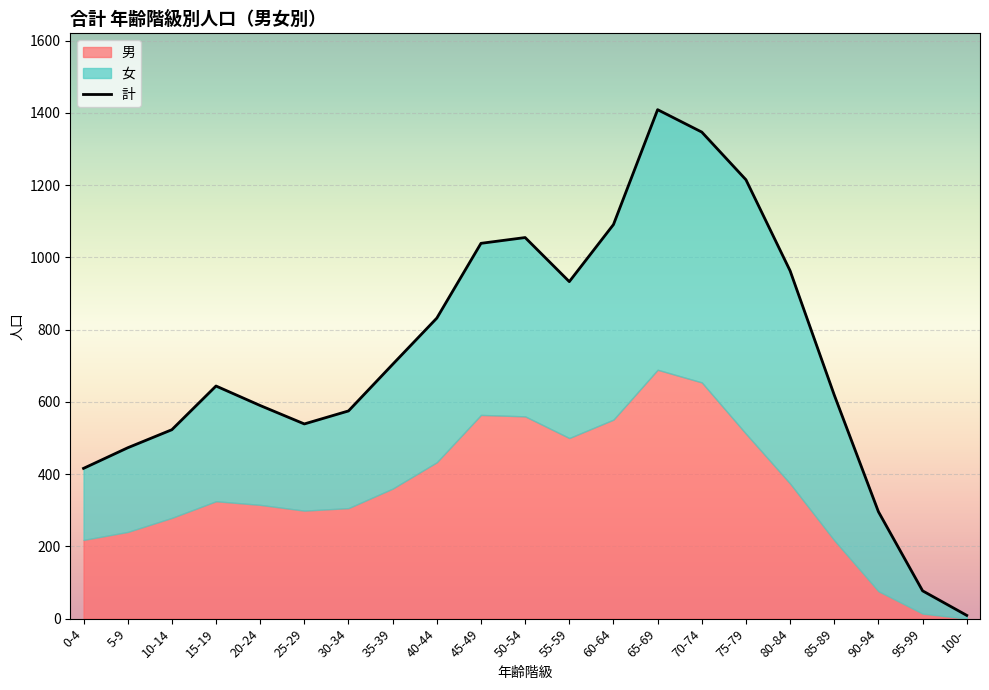

Rank the categories by value from lowest to highest.

100-, 95-99, 90-94, 0-4, 5-9, 10-14, 25-29, 30-34, 20-24, 85-89, 15-19, 35-39, 40-44, 55-59, 80-84, 45-49, 50-54, 60-64, 75-79, 70-74, 65-69